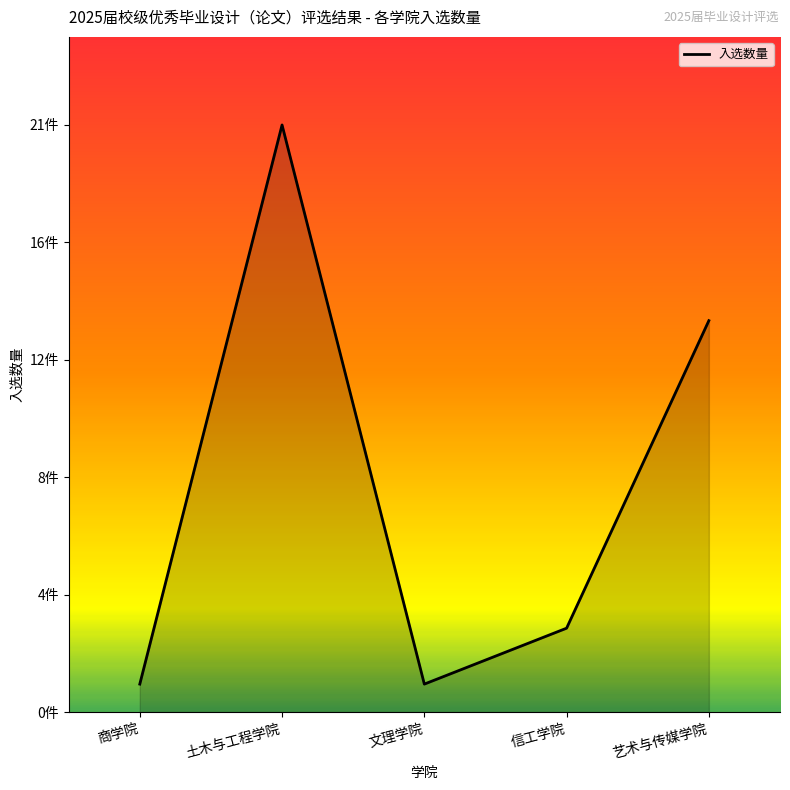

Does the chart display data point markers on the line(s)?

No